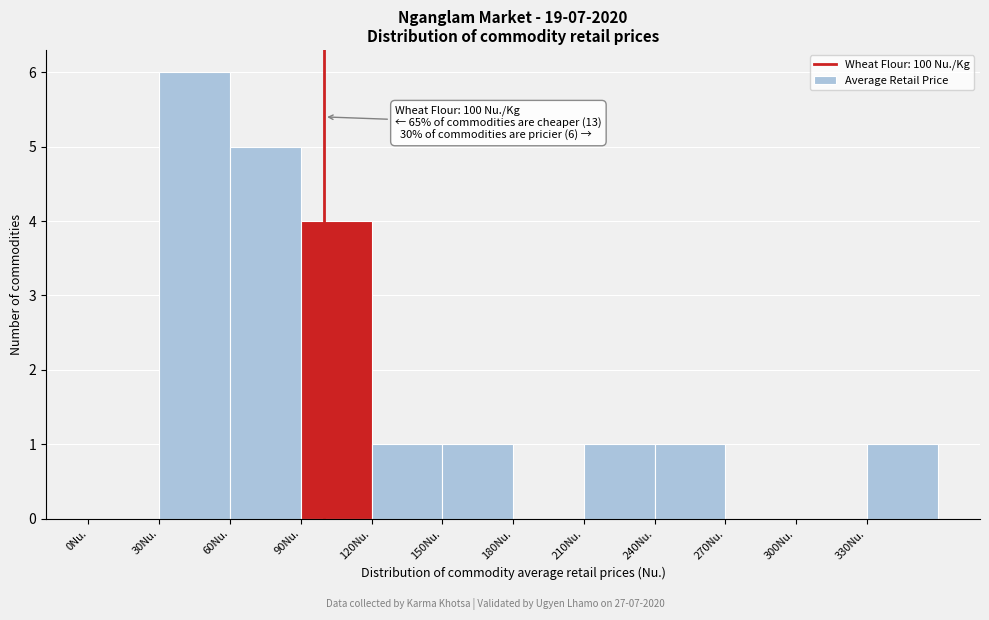

Which range on the x-axis has the tallest bar?

30 to 60